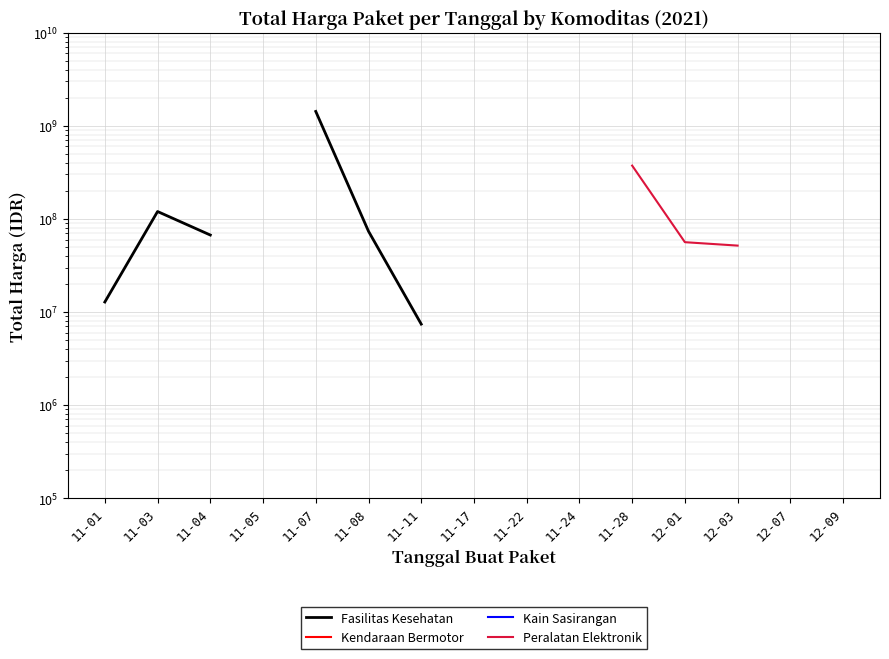

At how many categories does at least one series exceed 2754655038?

1